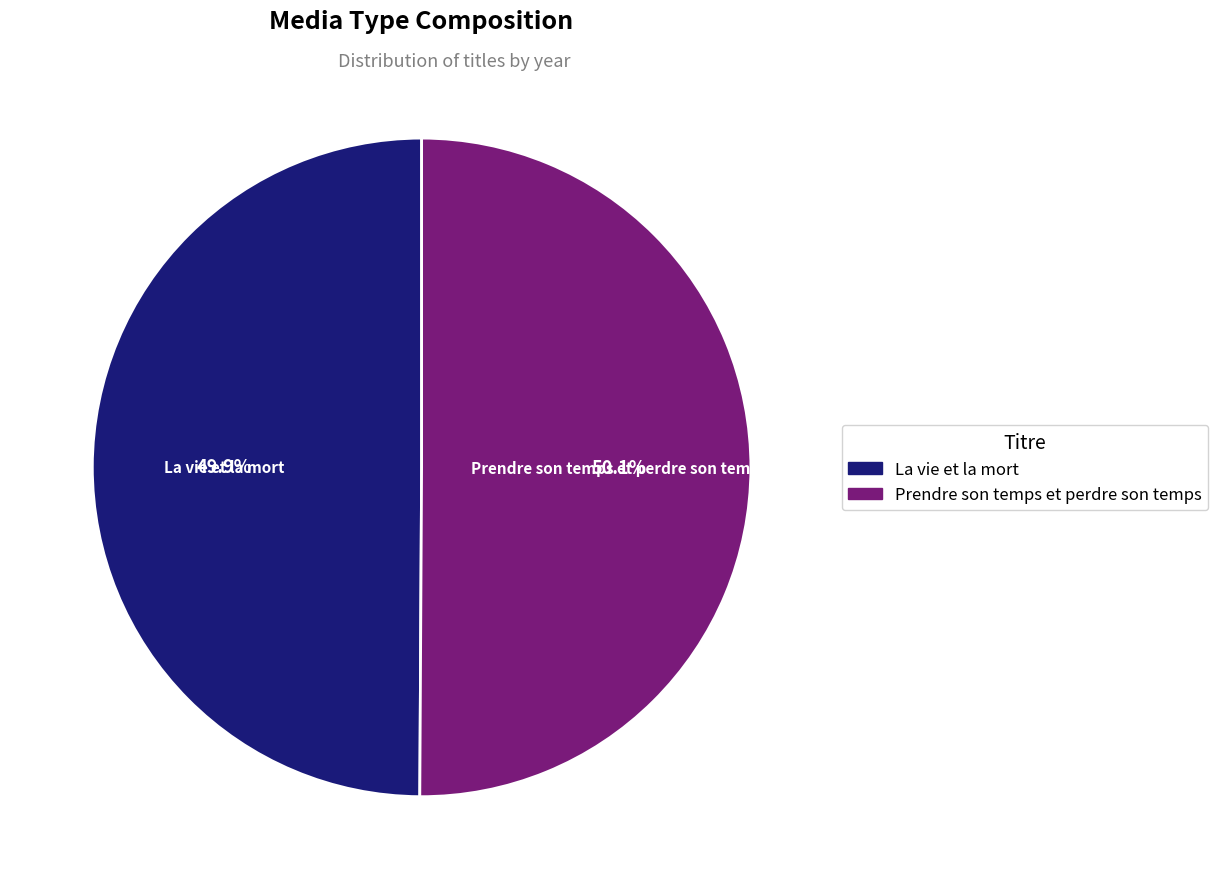

To the nearest percent, what percentage of the pie is Prendre son temps et perdre son temps?

50%